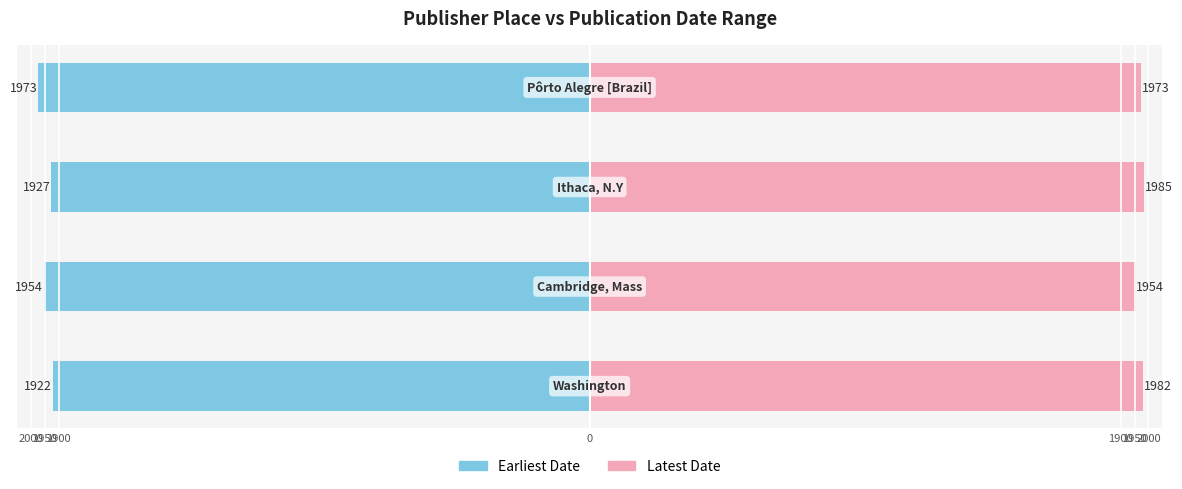

How many data points in Latest Date are less than 1982?

2